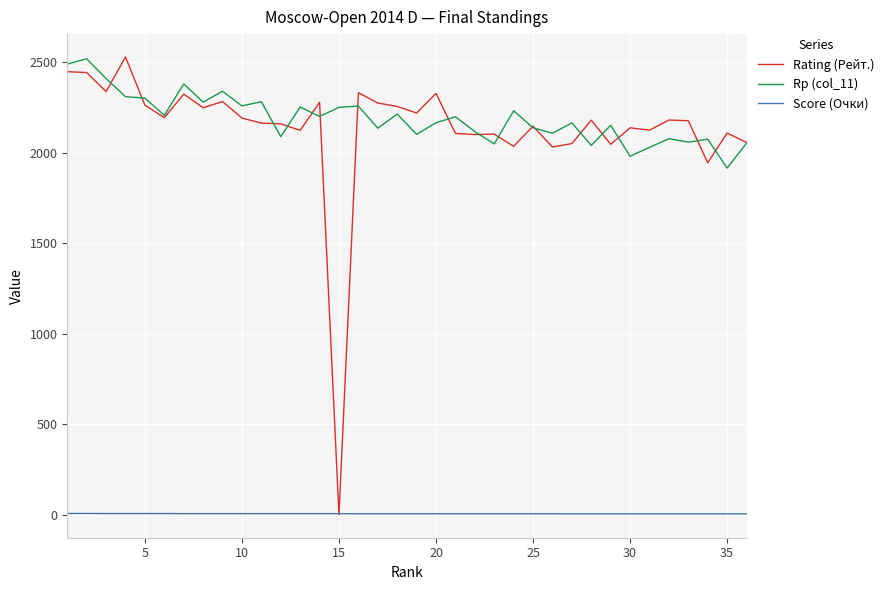

Which series has the largest range (max minus min)?

Rating (Рейт.)